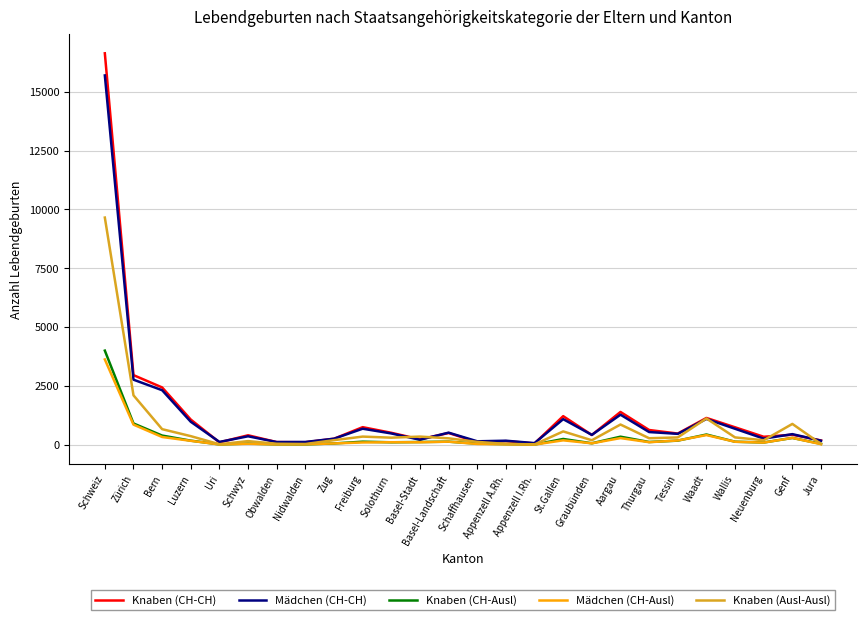

Is it true that Mädchen (CH-CH) equals 971 at Luzern?

True